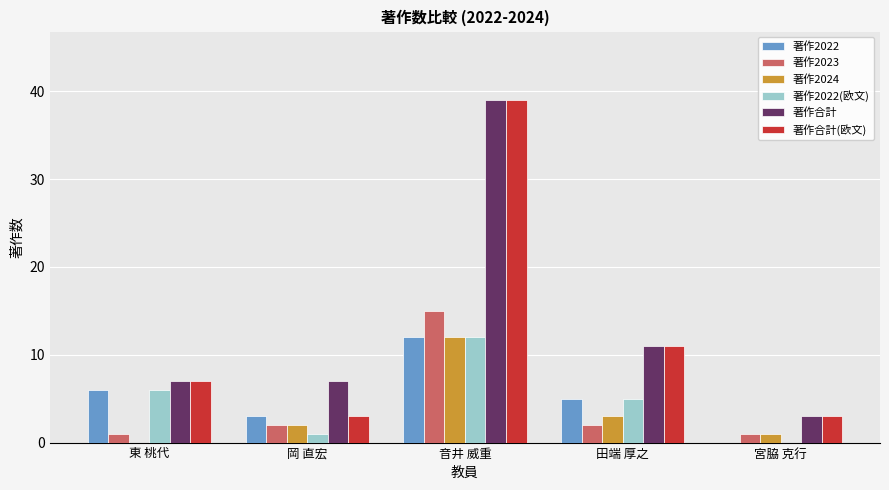

How many categories are shown in the chart?

5